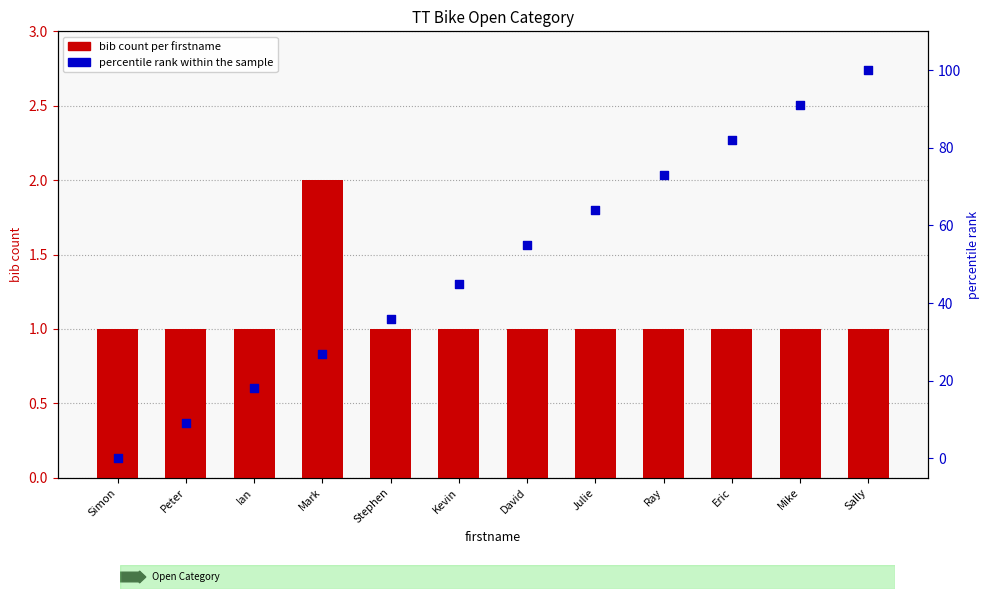

What is the total value across all series at Mark?

29